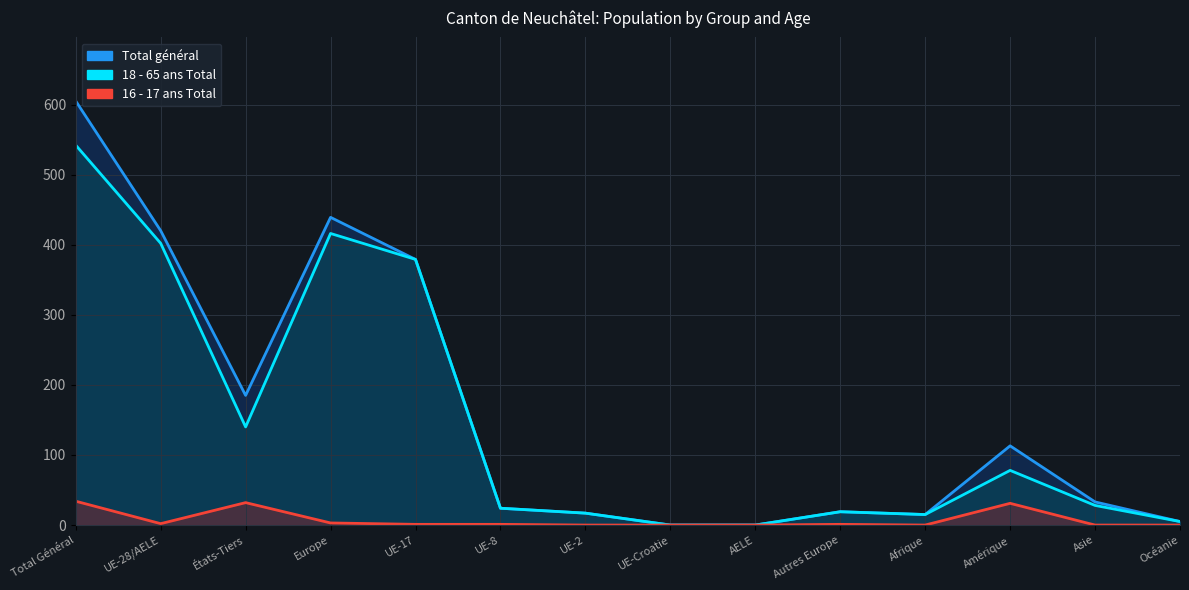

Reading right to left, list all the values displayed in this chart.

Total général: 5	33	113	15	19	0	0	17	24	379	439	185	420	605
18 - 65 ans Total: 5	28	78	15	19	0	0	17	24	379	416	140	402	542
16 - 17 ans Total: 0	0	31	0	1	0	0	0	1	1	3	32	2	34